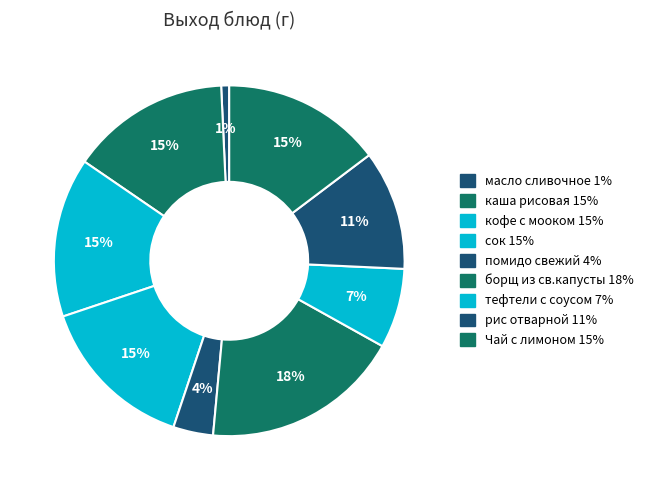

True or false: сок accounts for 29% of the total.

False